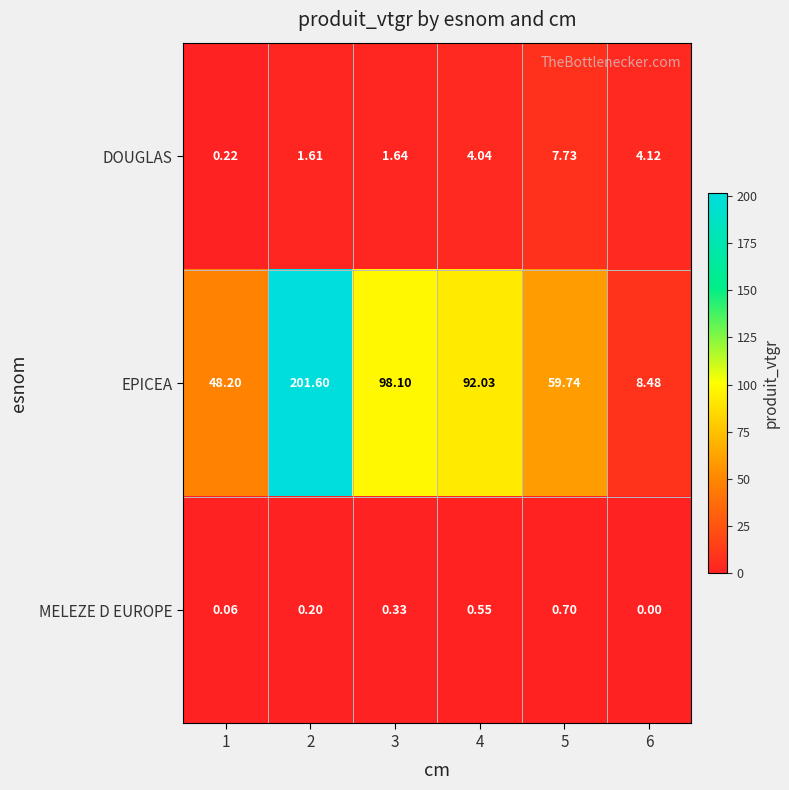

Which series changed the most between 1 and 6?

EPICEA